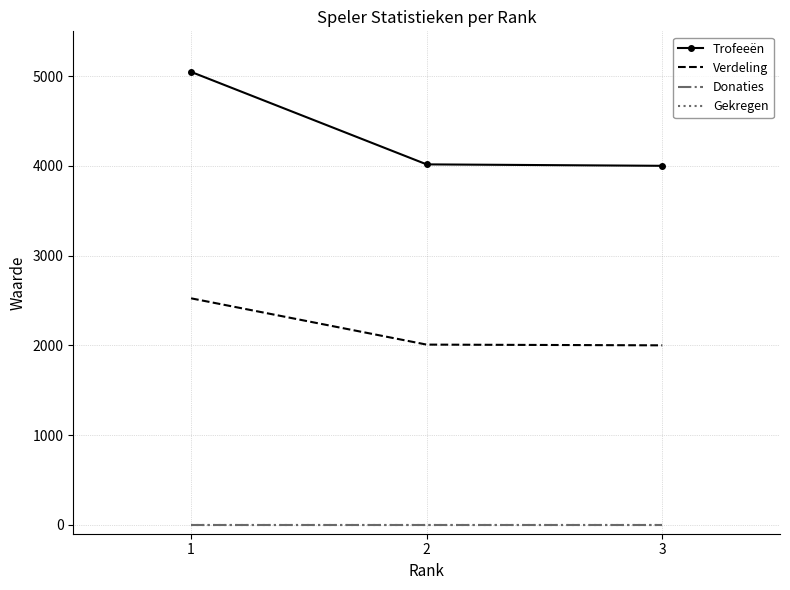

Where is Trofeeën nearest to the value 4524?

2